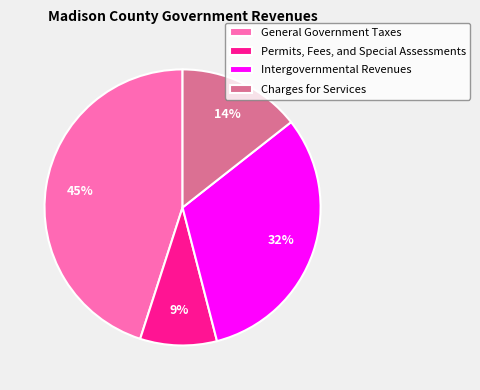

Combined, do General Government Taxes and Charges for Services account for over 50%?

Yes